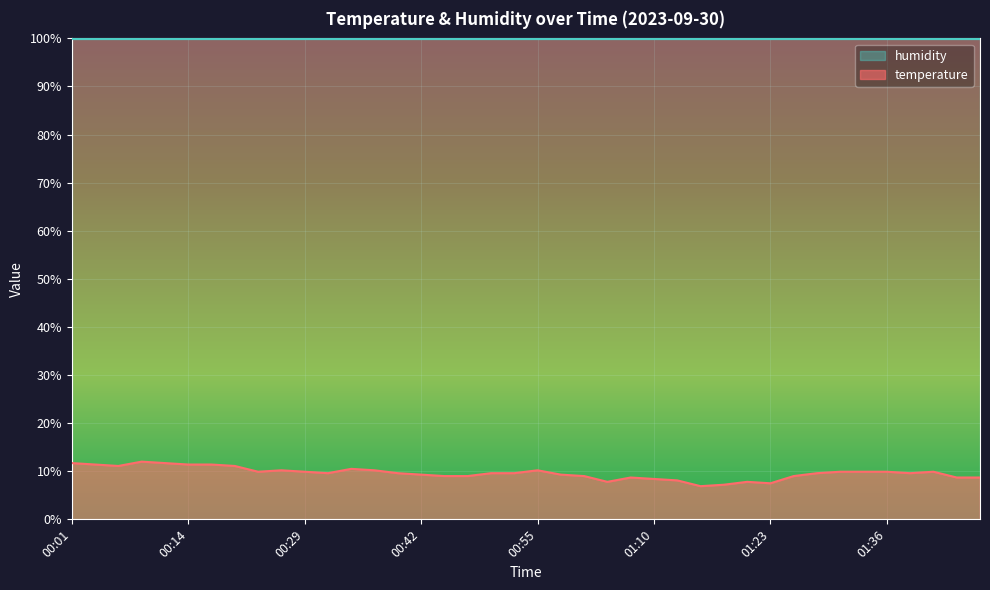

How many points are lower than both their immediate neighbors (excluding endpoints)?

7